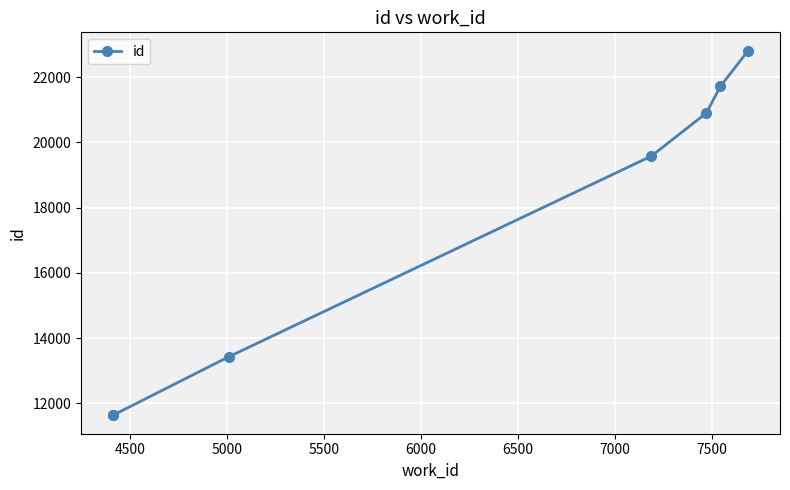

How many data points are less than 19581?

3